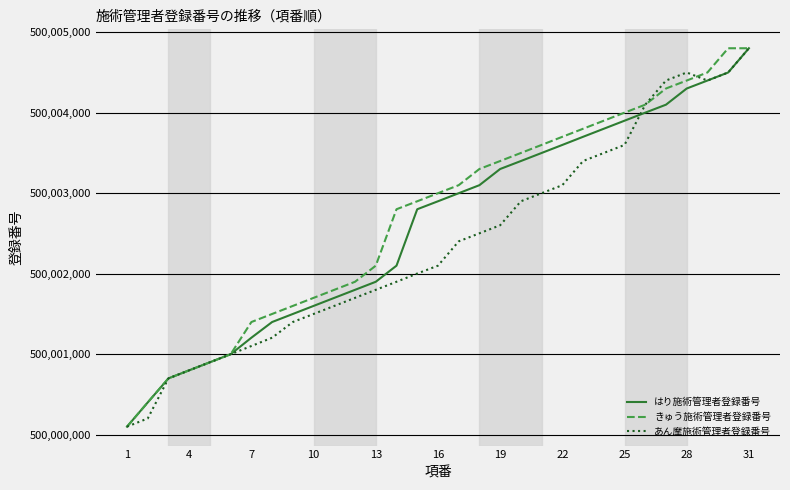

What is the difference between the maximum and minimum values in the きゅう施術管理者登録番号 series?

4701